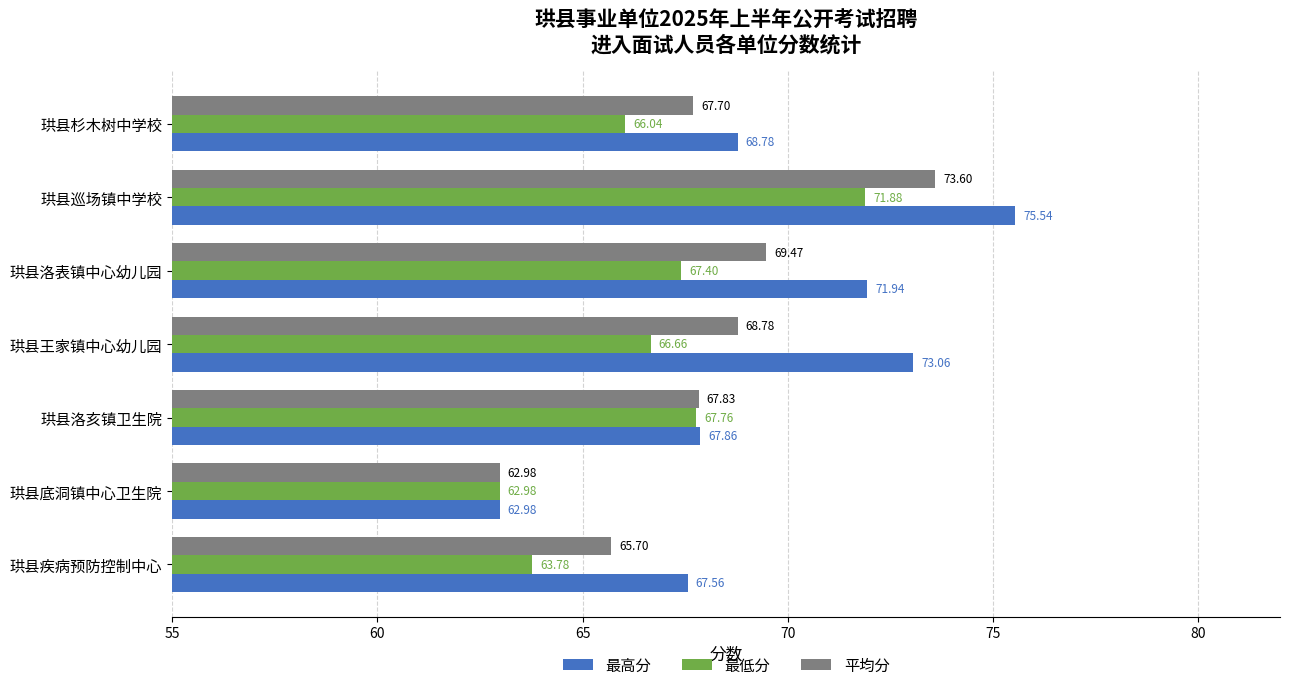

Count the number of data series in this chart.

3